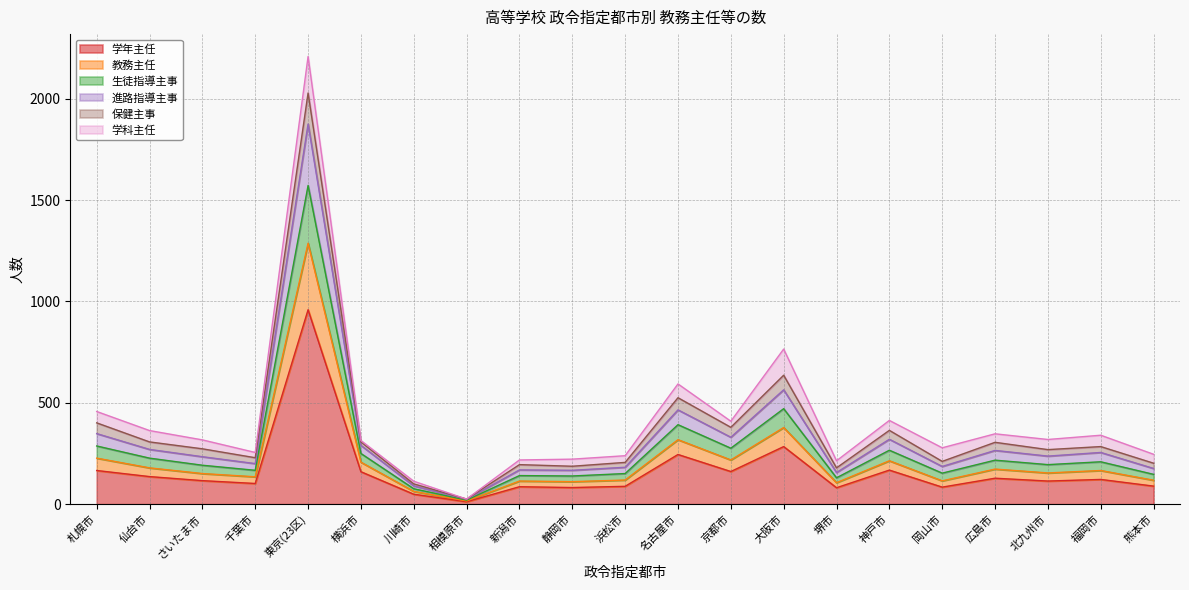

True or false: 学年主任 has a value of 88 at 浜松市.

True